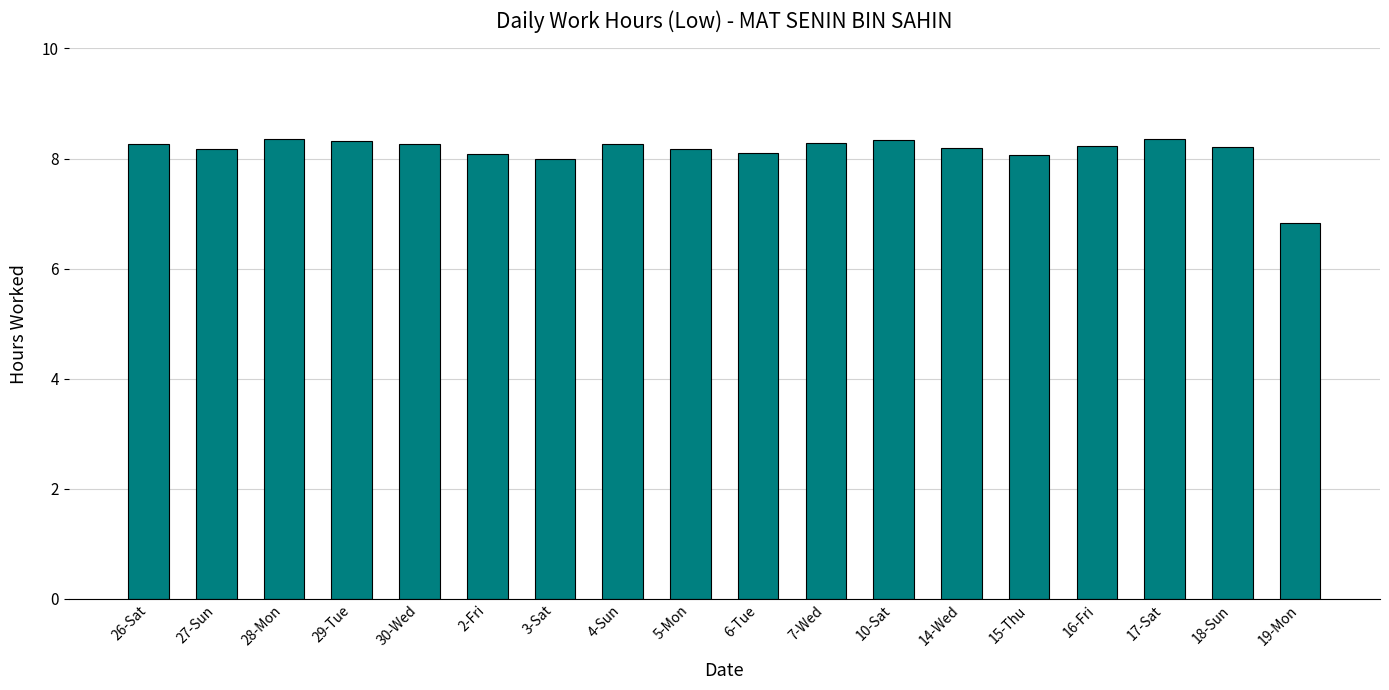

What is the sum of the values at 6-Tue and 7-Wed?

16.4